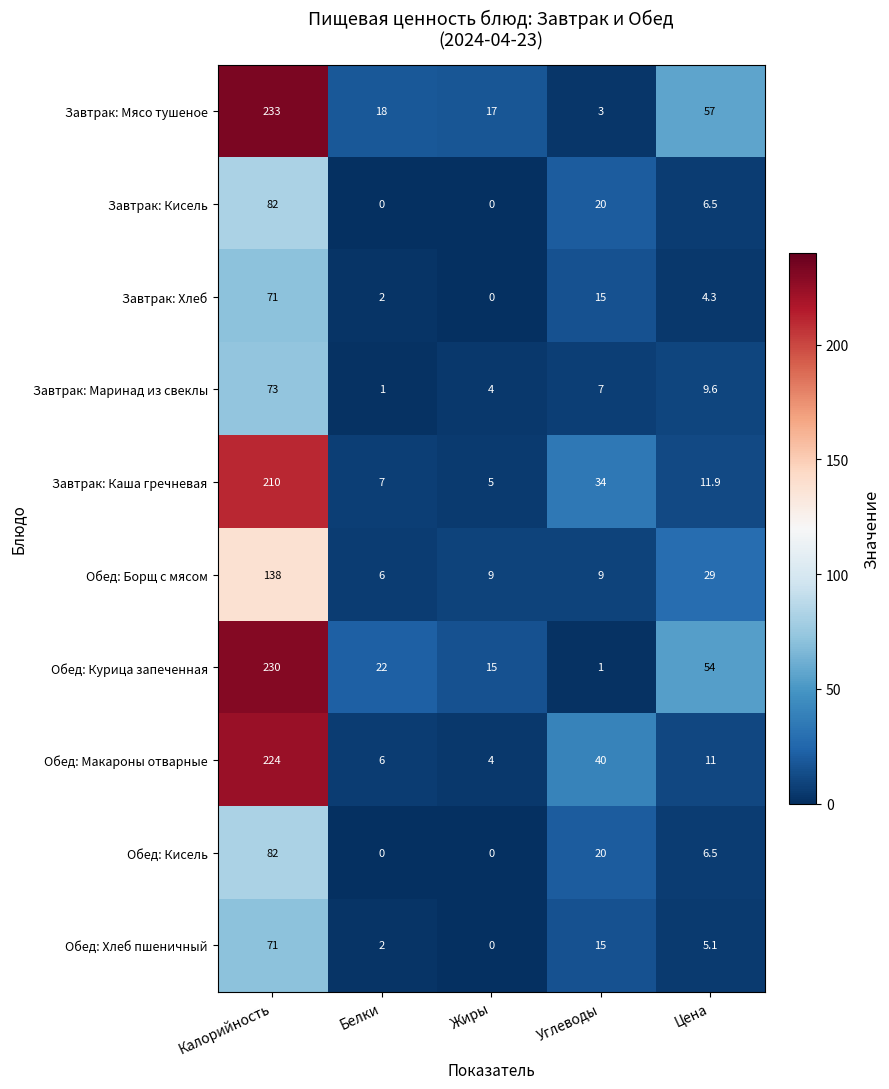

The value of Обед: Хлеб пшеничный at Калорийность is 71.0. True or false?

True